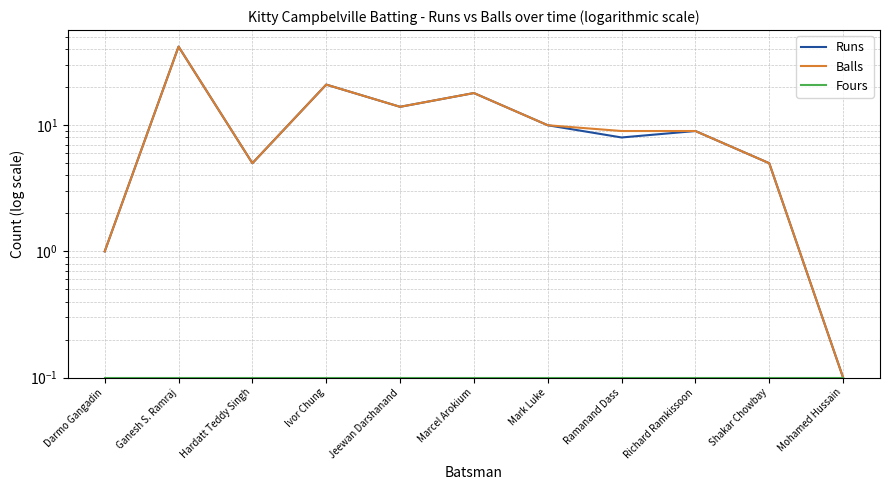

Where is Fours nearest to the value 0?

Darmo Gangadin